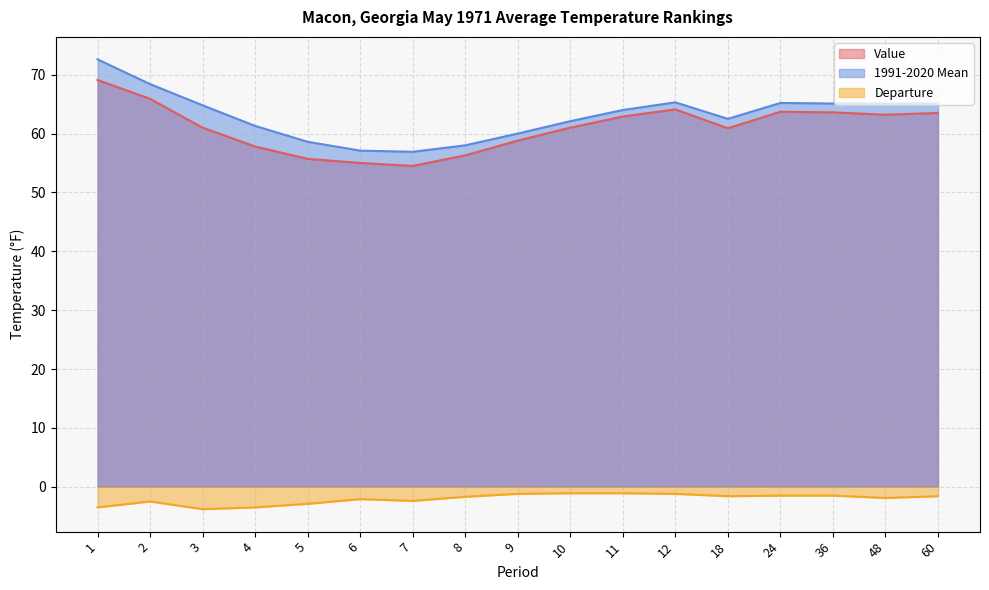

Between 1 and 3, which series saw the biggest shift?

Value